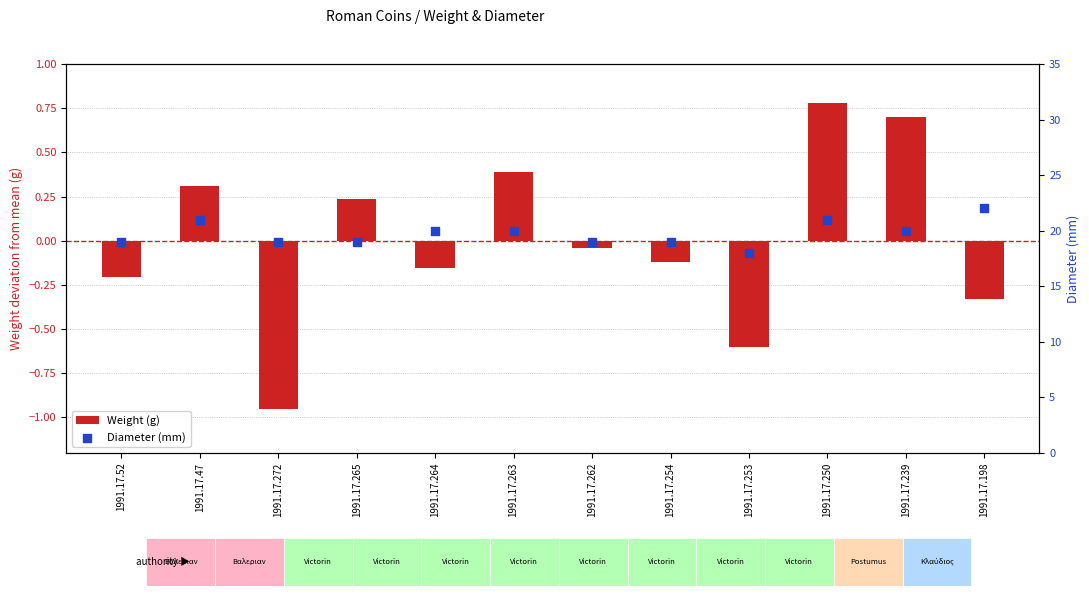

Which series has the largest Y range (max minus min)?

Diameter (mm)